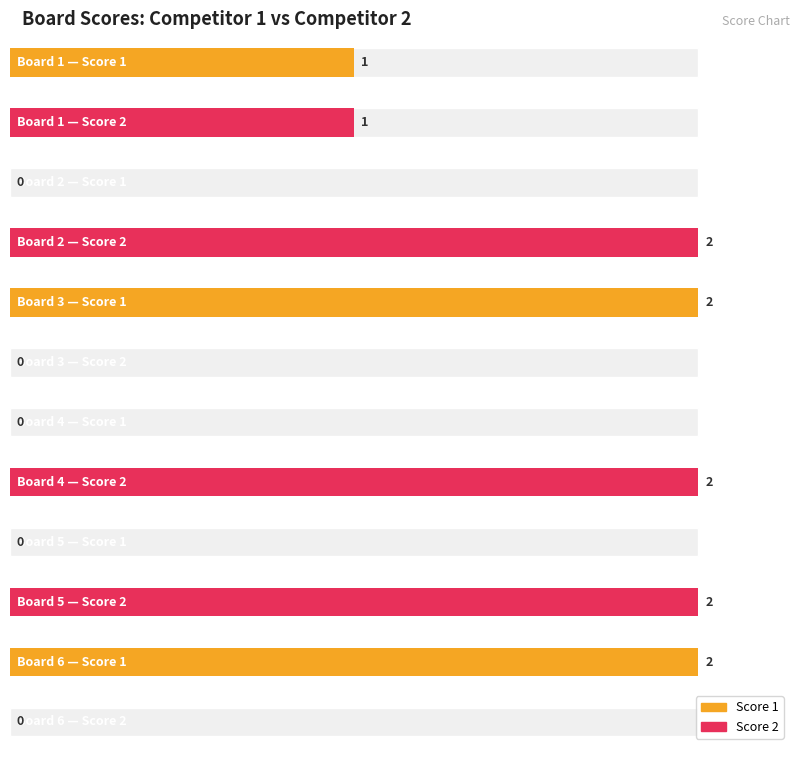

The Score 2 series shows 2 at Board 5. True or false?

True